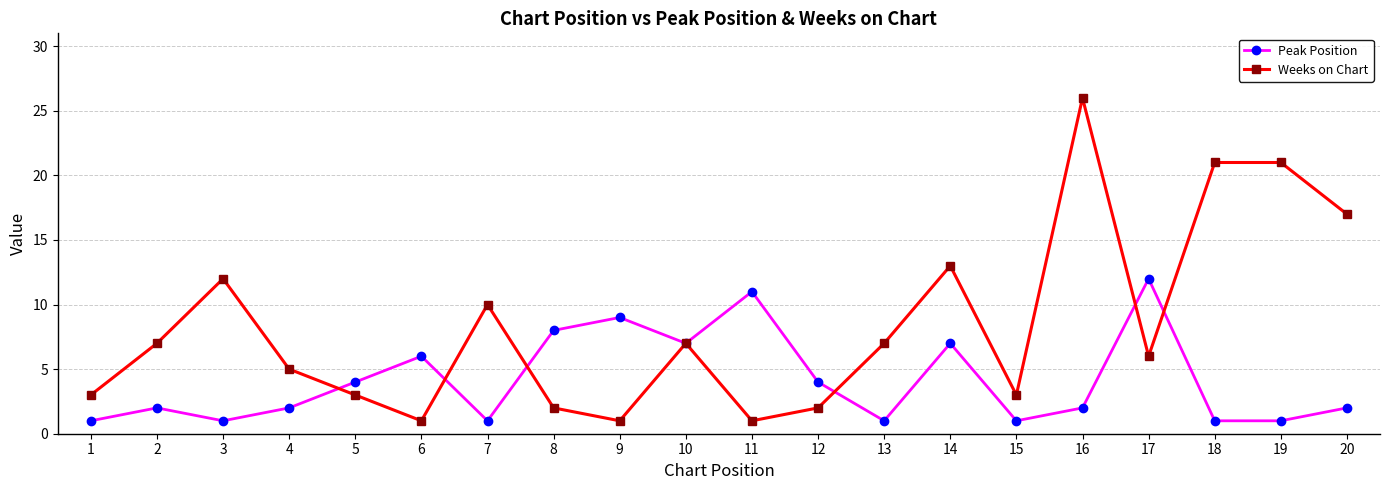

The value of Weeks on Chart at 11 is 2. True or false?

False